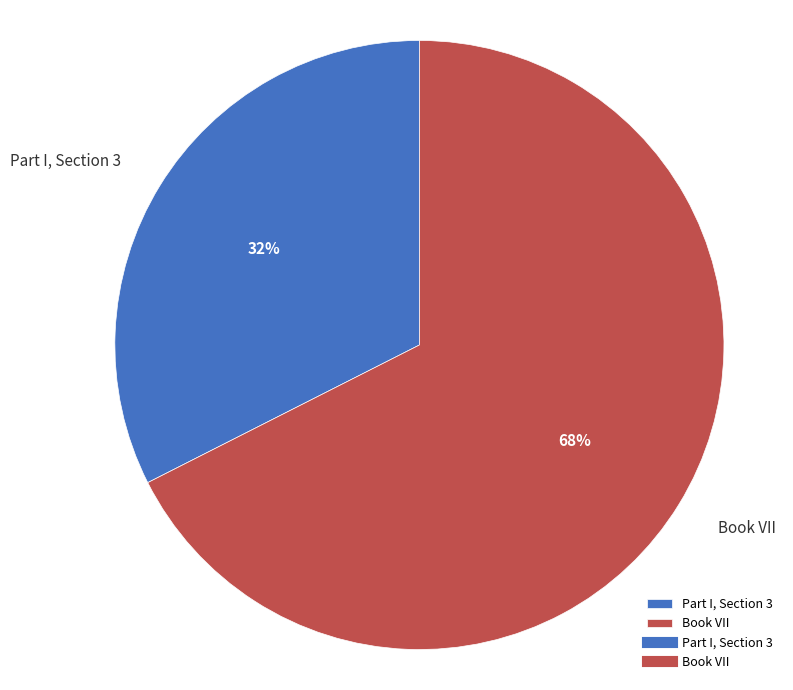

To the nearest percent, what is the combined percentage of Book VII and Part I, Section 3?

100%